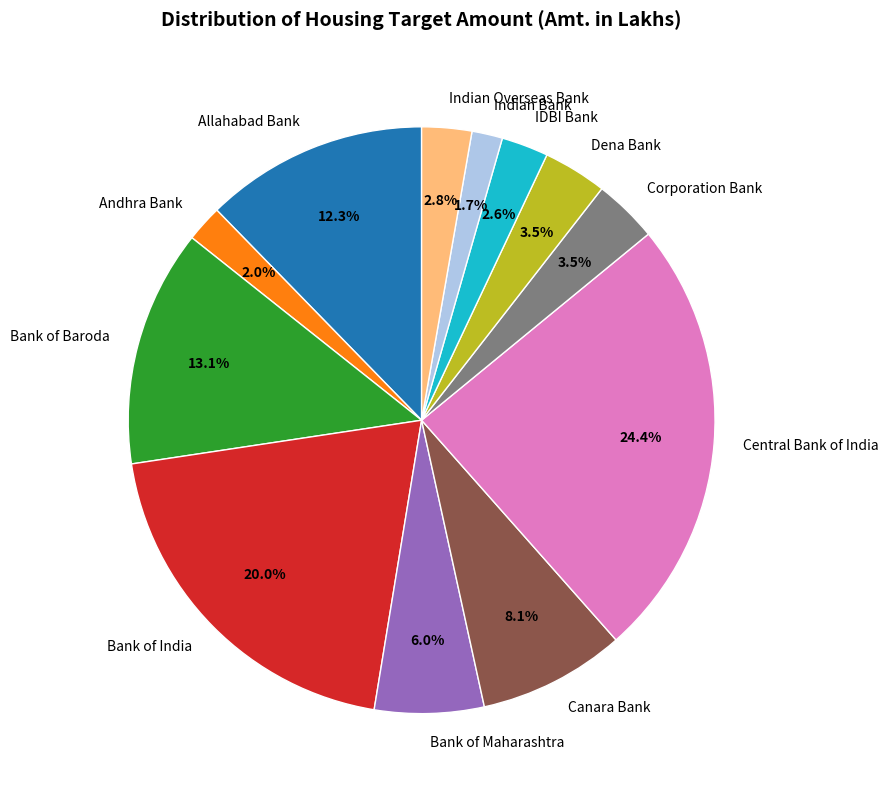

How many segments does this pie chart have?

12